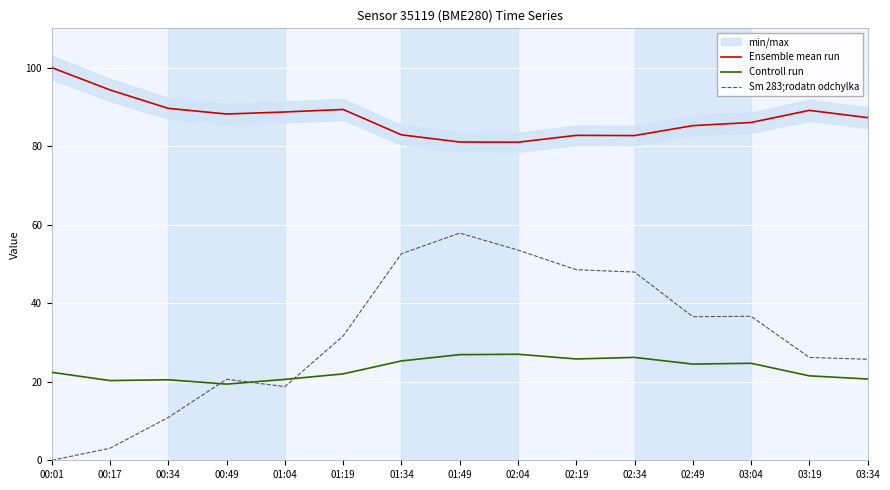

At which label is Controll run closest to 23?

00:01